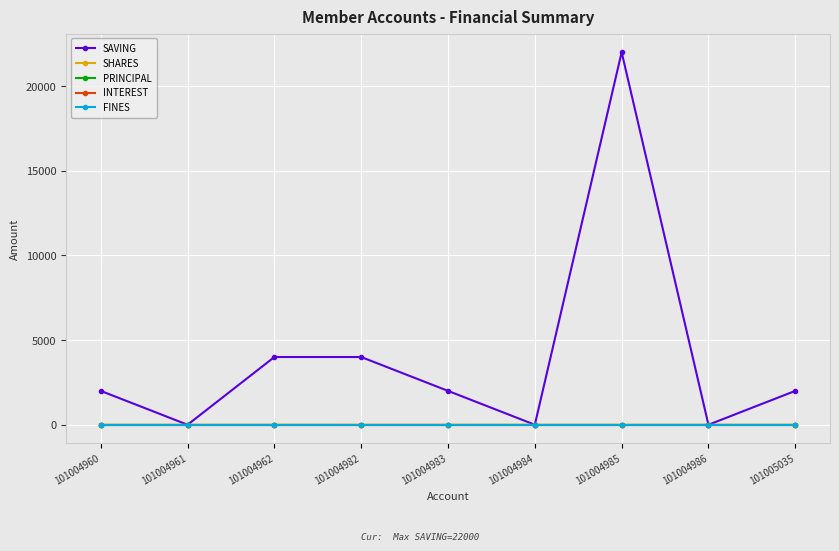

Reading left to right, list all the values displayed in this chart.

SAVING: 101004960=2000	101004961=0	101004962=4000	101004982=4000	101004983=2000	101004984=0	101004985=22000	101004986=0	101005035=2000
SHARES: 101004960=0	101004961=0	101004962=0	101004982=1	101004983=1	101004984=0	101004985=0	101004986=0	101005035=0
PRINCIPAL: 101004960=0	101004961=0	101004962=0	101004982=0	101004983=0	101004984=0	101004985=0	101004986=0	101005035=0
INTEREST: 101004960=0	101004961=0	101004962=0	101004982=0	101004983=0	101004984=0	101004985=0	101004986=0	101005035=0
FINES: 101004960=0	101004961=0	101004962=0	101004982=0	101004983=0	101004984=0	101004985=0	101004986=0	101005035=0